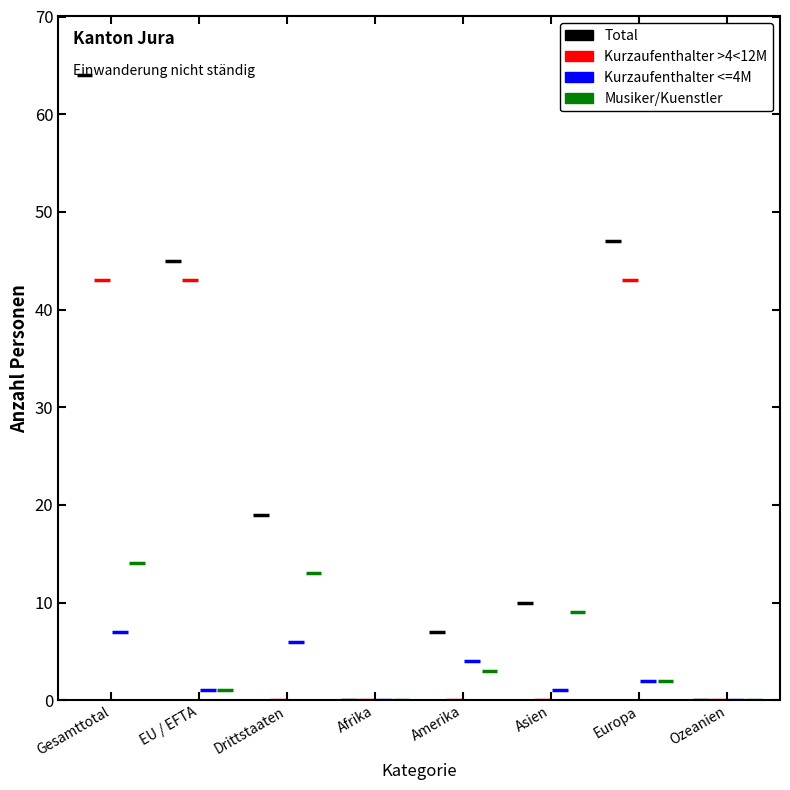

What is the sum of all Kurzaufenthalter >4<12M values?

129